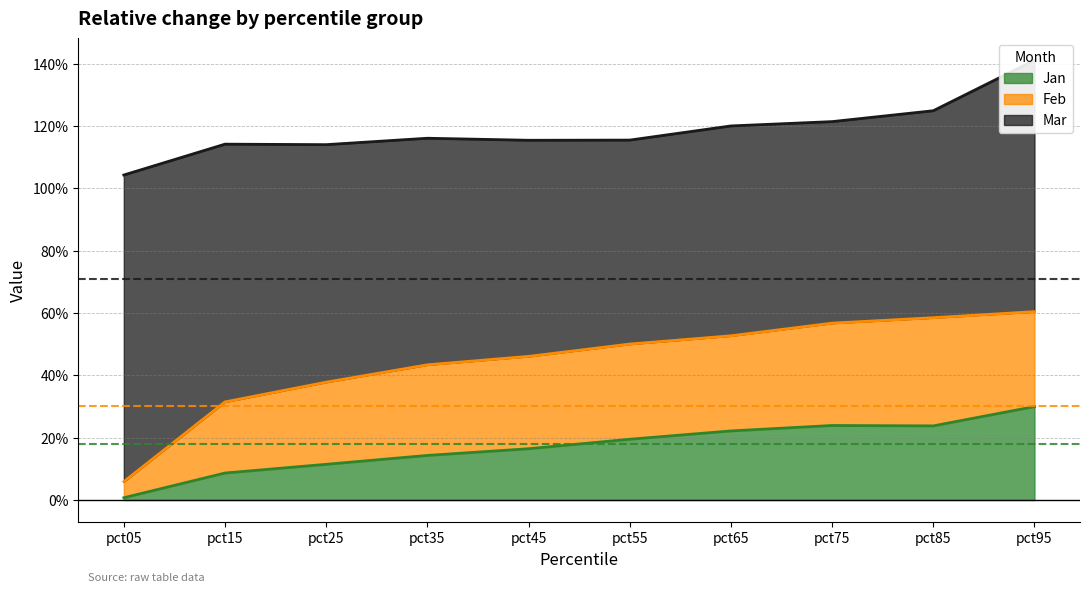

Between pct55 and pct95, which series saw the biggest shift?

Mar